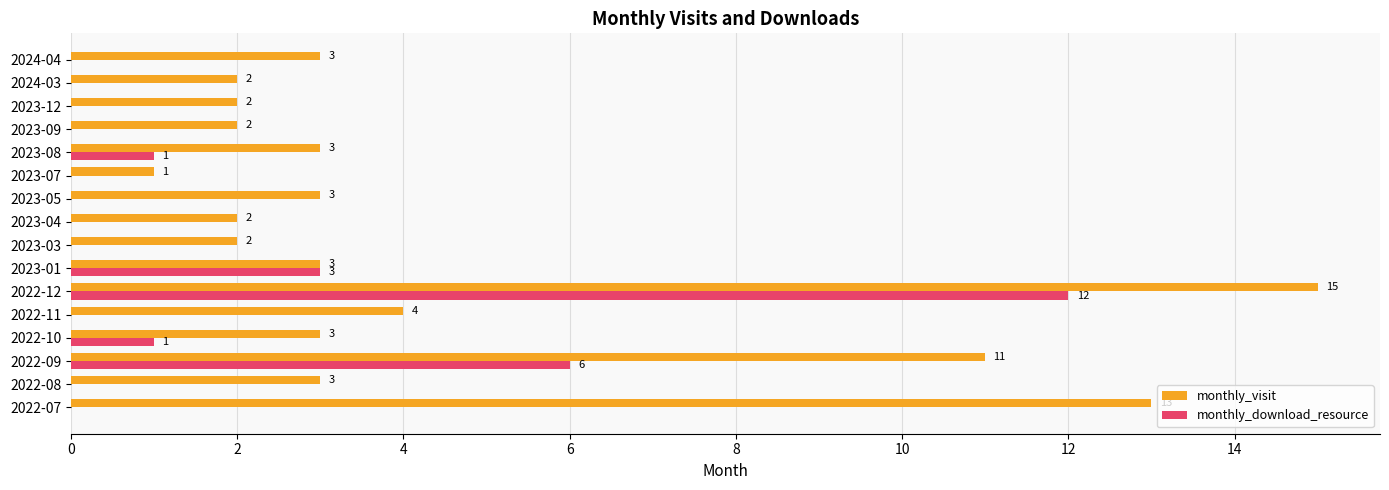

Is it true that monthly_visit equals 1 at 2023-07?

True